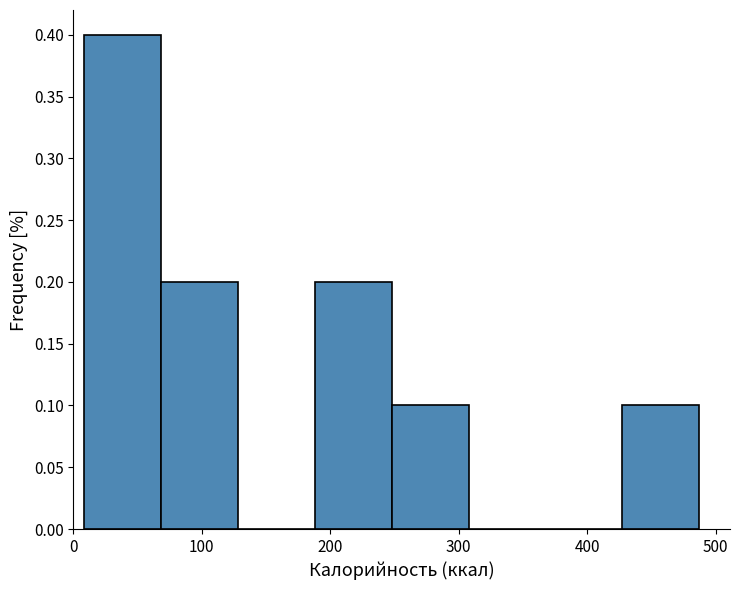

Reading left to right, transcribe this chart: for each bar, give the range it covers on the x-axis and its height. Neither the bar edges nor the heights are printed on the chart, so give them approximately, as read against the axes.

10 to 70: 0.4
70 to 130: 0.2
130 to 190: 0
190 to 250: 0.2
250 to 310: 0.1
310 to 370: 0
370 to 430: 0
430 to 490: 0.1